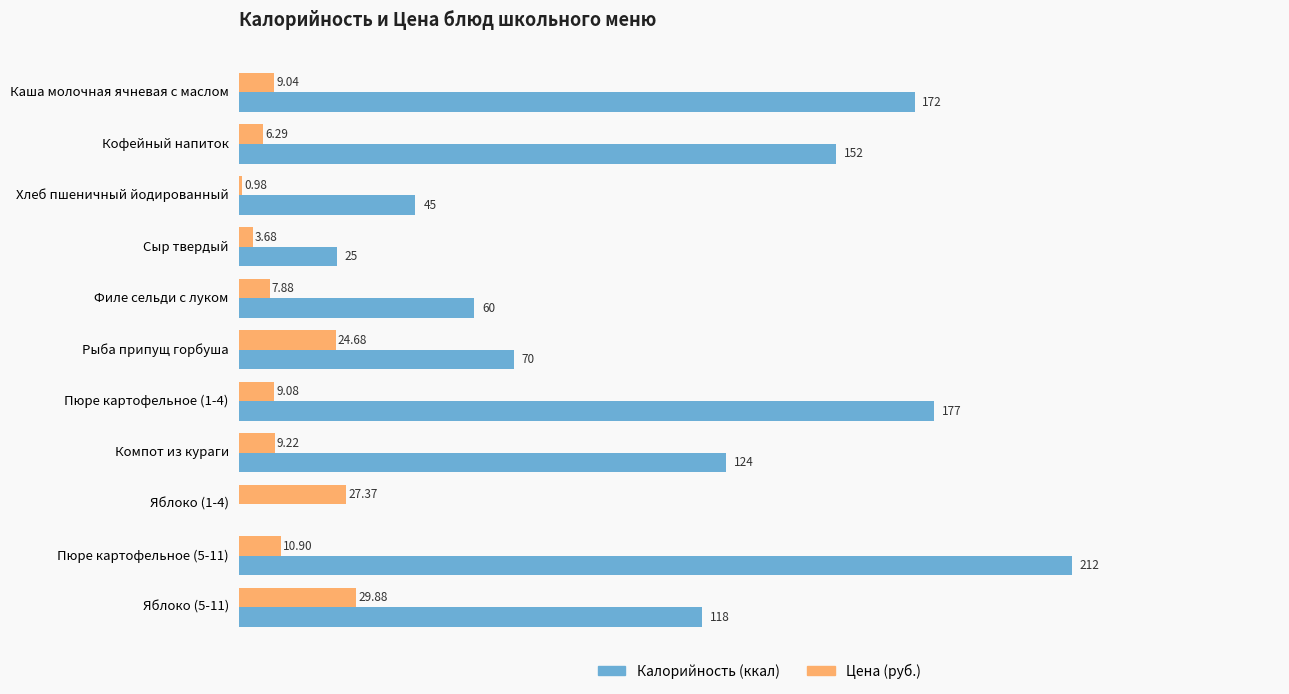

At which category is the sum across all series the highest?

Пюре картофельное (5-11)